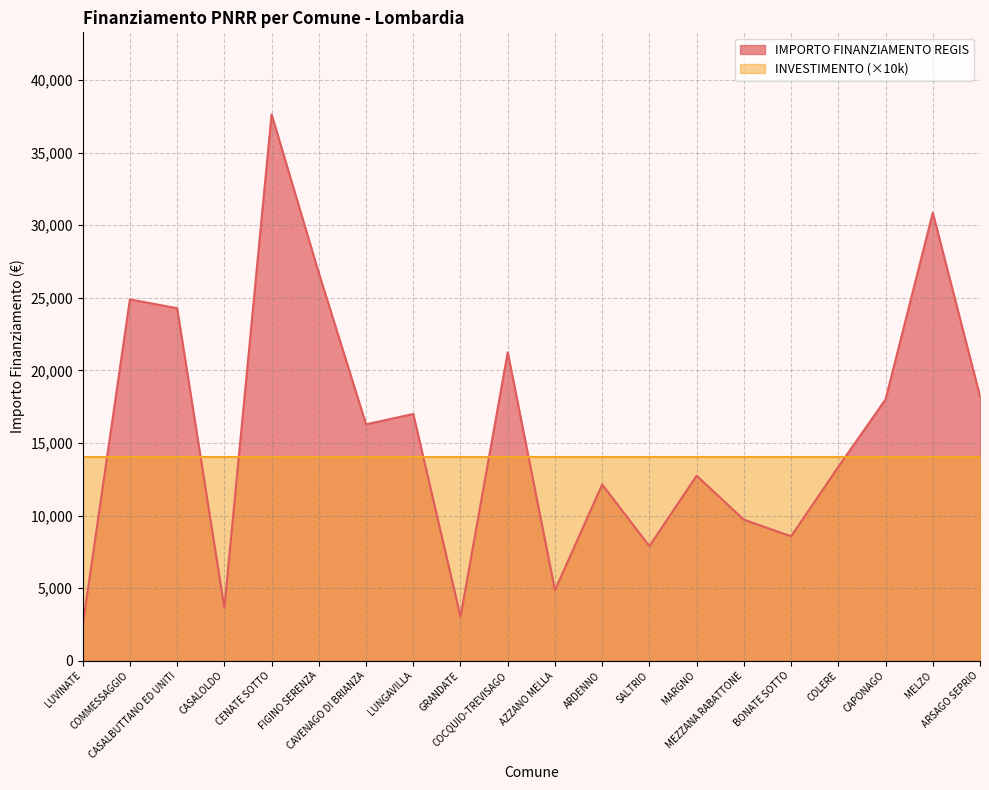

Count the number of data series in this chart.

2